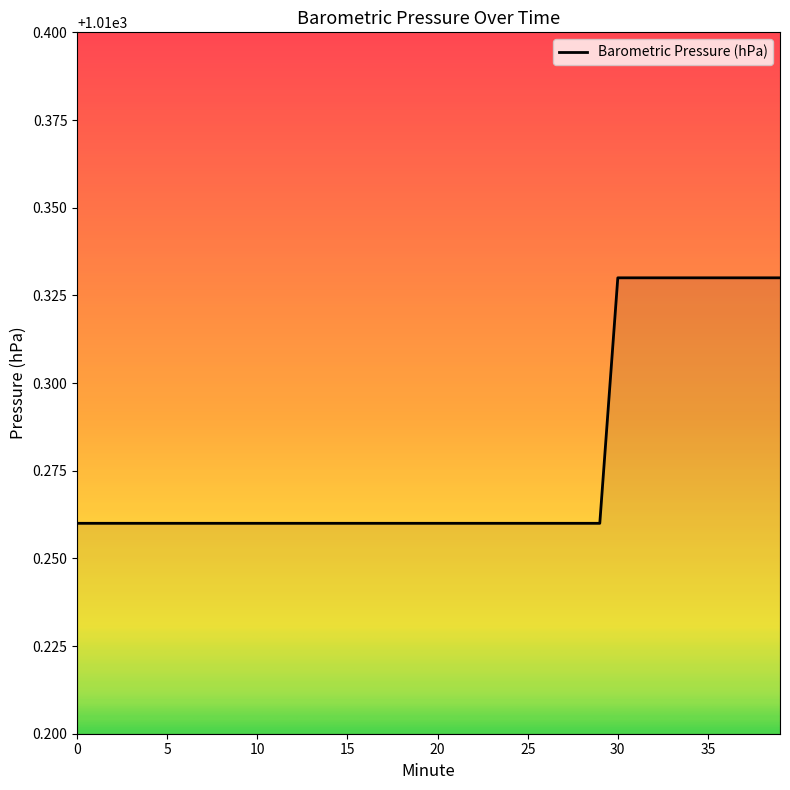

What is the difference between the maximum and minimum values?

0.1